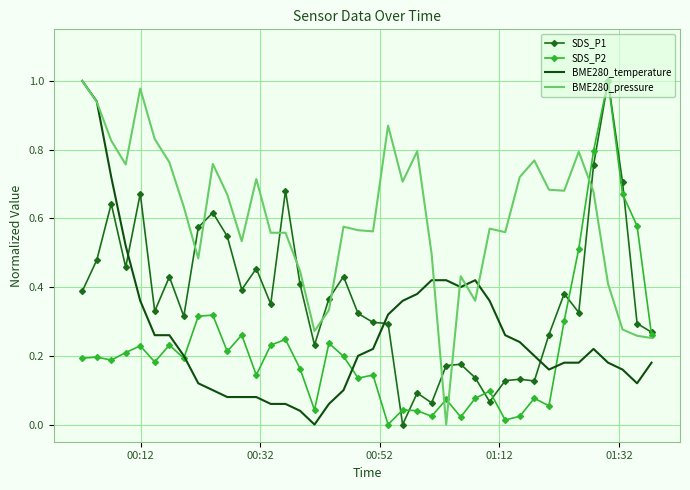

True or false: BME280_temperature and SDS_P1 cross at least once.

True